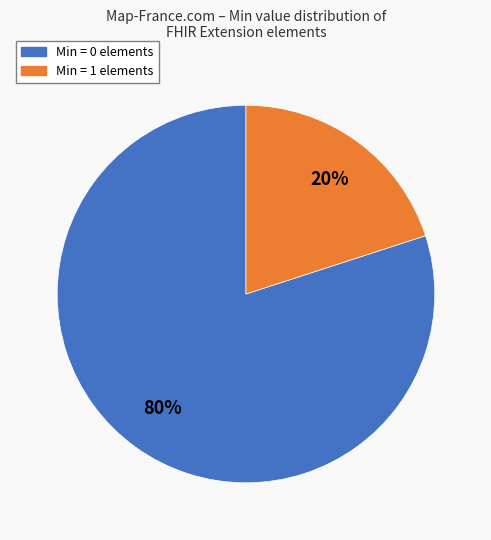

Is there a majority slice in this chart?

Yes